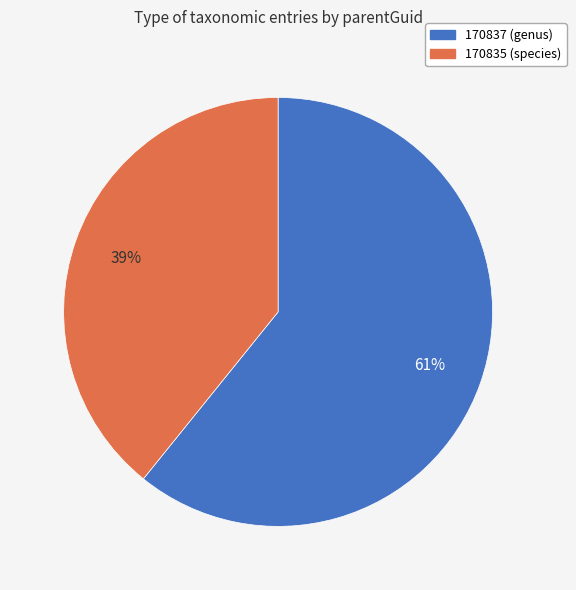

What is the majority slice?

170837